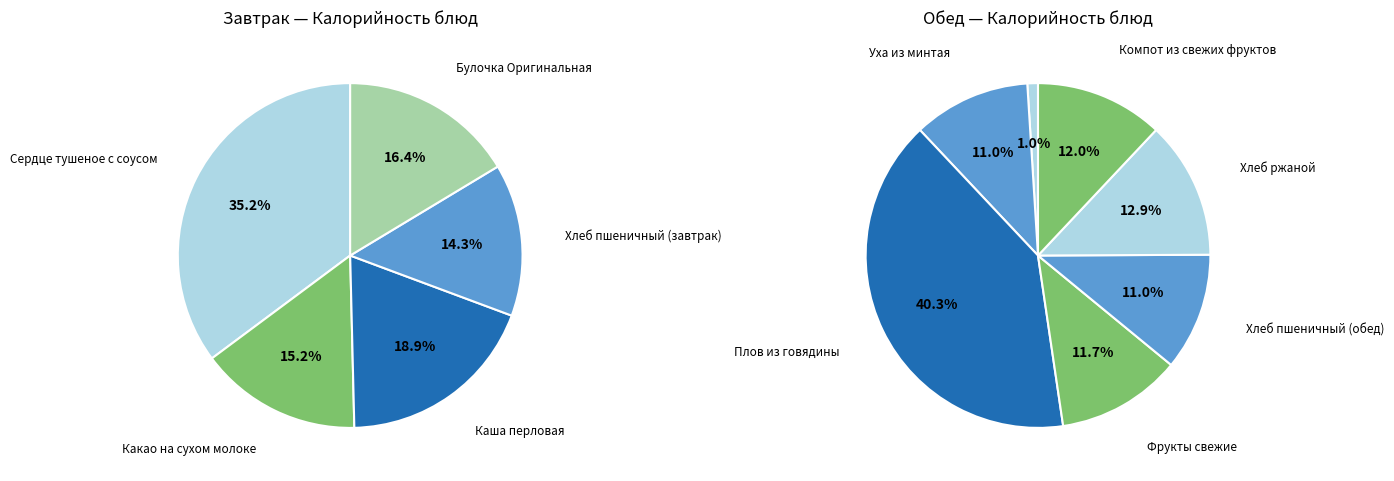

Count the number of slices in the pie.

12